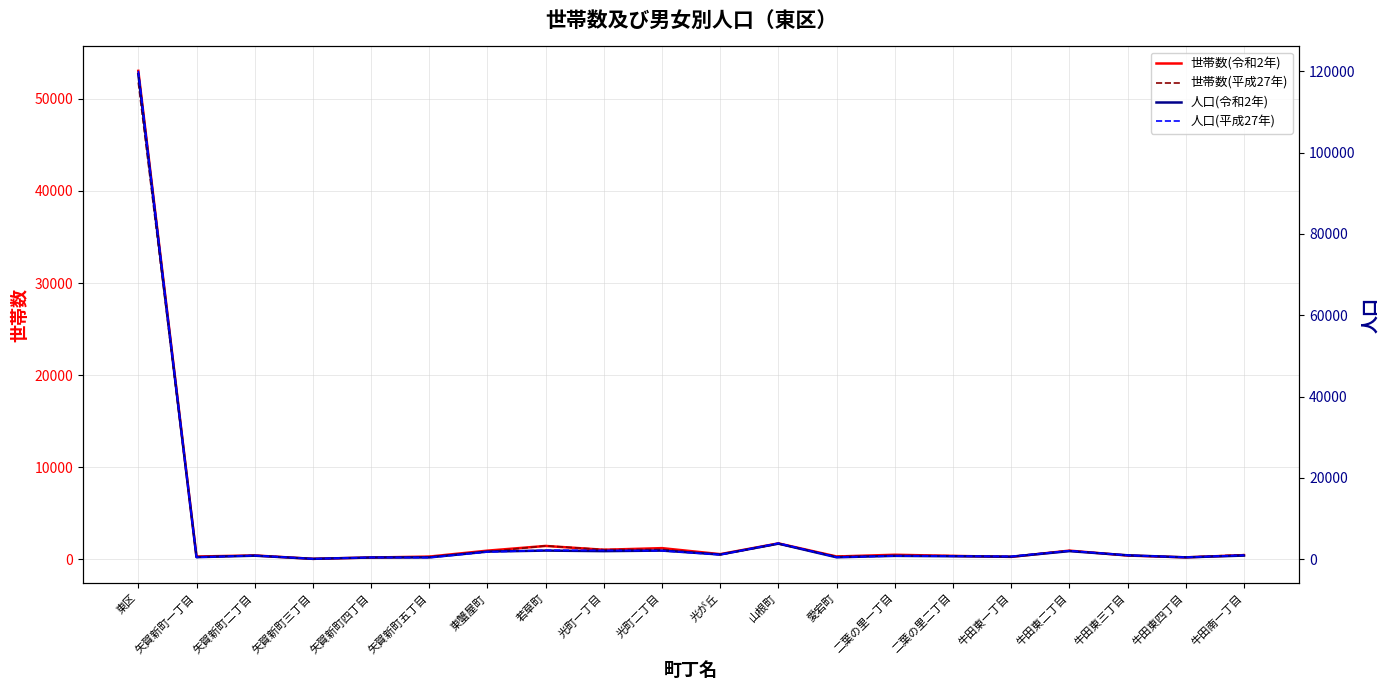

Reading right to left, what are all the values shown in this chart?

世帯数(令和2年): 牛田南一丁目=430	牛田東四丁目=185	牛田東三丁目=385	牛田東二丁目=919	牛田東一丁目=238	二葉の里二丁目=348	二葉の里一丁目=469	愛宕町=281	山根町=1705	光が丘=535	光町二丁目=1189	光町一丁目=1012	若草町=1427	東蟹屋町=916	矢賀新町五丁目=270	矢賀新町四丁目=169	矢賀新町三丁目=27	矢賀新町二丁目=394	矢賀新町一丁目=278	東区=53056
世帯数(平成27年): 牛田南一丁目=476	牛田東四丁目=198	牛田東三丁目=384	牛田東二丁目=913	牛田東一丁目=259	二葉の里二丁目=361	二葉の里一丁目=378	愛宕町=278	山根町=1654	光が丘=469	光町二丁目=1052	光町一丁目=1025	若草町=1438	東蟹屋町=798	矢賀新町五丁目=255	矢賀新町四丁目=165	矢賀新町三丁目=29	矢賀新町二丁目=398	矢賀新町一丁目=235	東区=51790
人口(令和2年): 牛田南一丁目=853	牛田東四丁目=412	牛田東三丁目=924	牛田東二丁目=1945	牛田東一丁目=580	二葉の里二丁目=683	二葉の里一丁目=783	愛宕町=427	山根町=3788	光が丘=1113	光町二丁目=2079	光町一丁目=1943	若草町=2080	東蟹屋町=1829	矢賀新町五丁目=391	矢賀新町四丁目=385	矢賀新町三丁目=51	矢賀新町二丁目=823	矢賀新町一丁目=459	東区=119353
人口(平成27年): 牛田南一丁目=961	牛田東四丁目=435	牛田東三丁目=926	牛田東二丁目=2057	牛田東一丁目=657	二葉の里二丁目=721	二葉の里一丁目=757	愛宕町=442	山根町=3902	光が丘=1042	光町二丁目=2036	光町一丁目=2130	若草町=2166	東蟹屋町=1735	矢賀新町五丁目=356	矢賀新町四丁目=395	矢賀新町三丁目=57	矢賀新町二丁目=867	矢賀新町一丁目=417	東区=120155